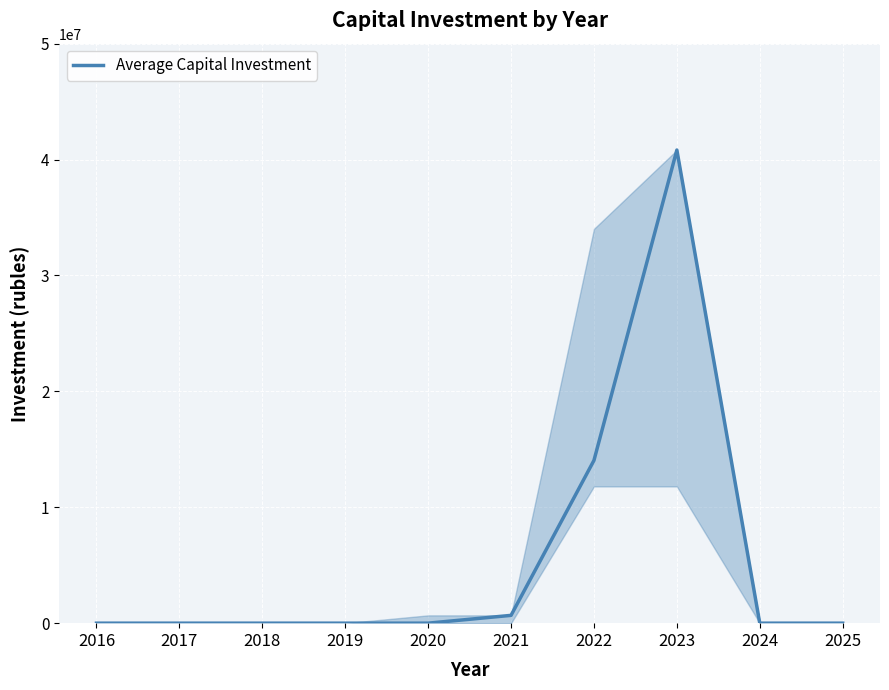

The value at 2019 is 0. True or false?

True